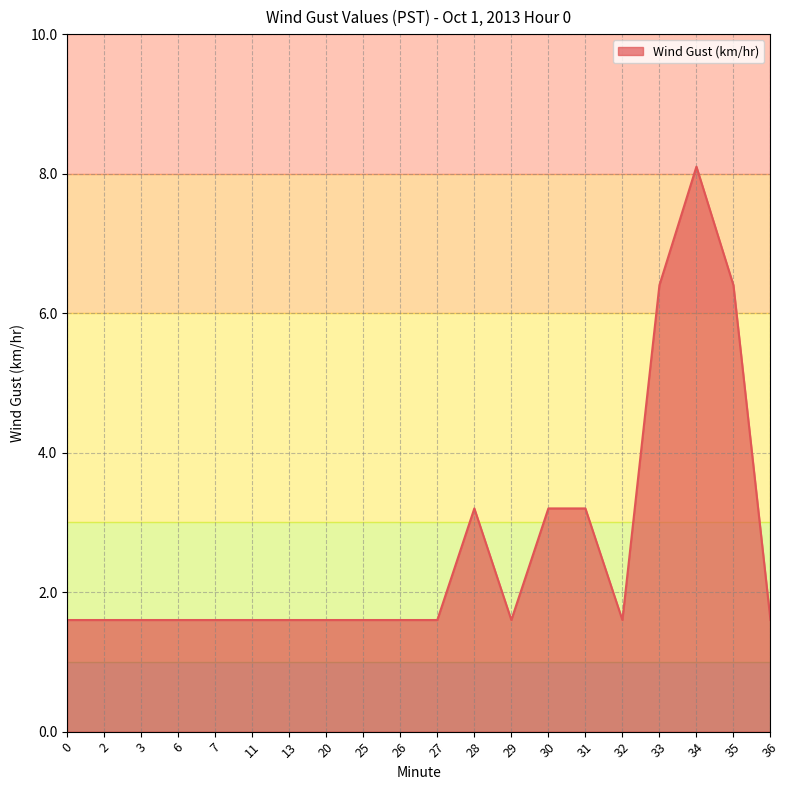

True or false: the data shows 2.3 at 3.

False